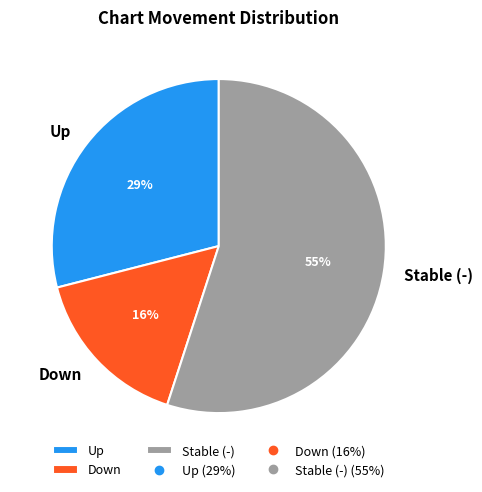

The Down slice represents 16% of the pie. True or false?

True